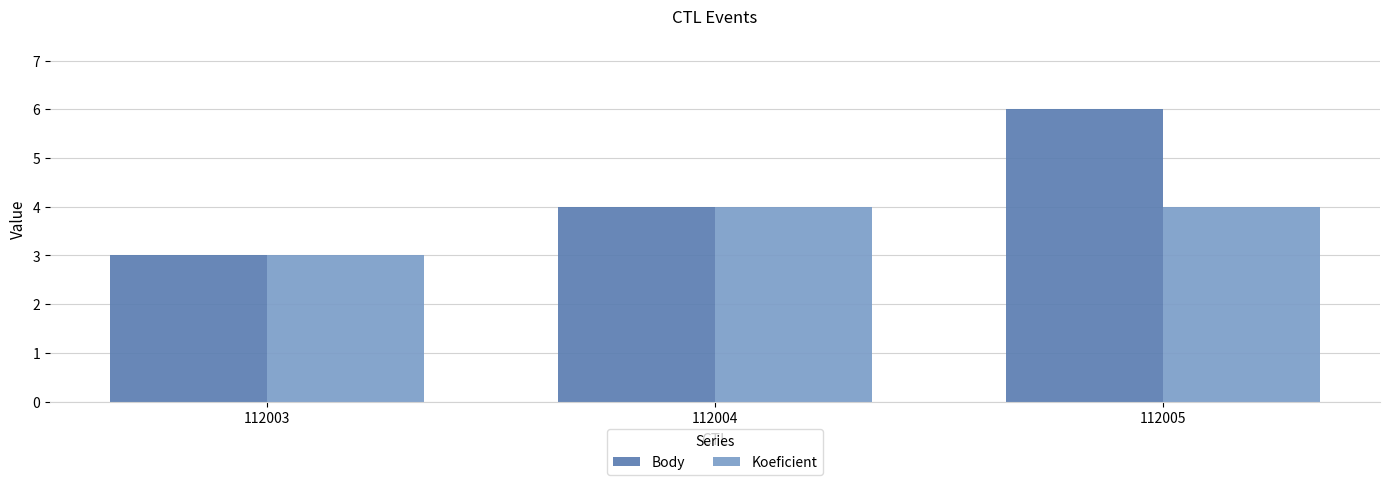

Are the bars horizontal?

No